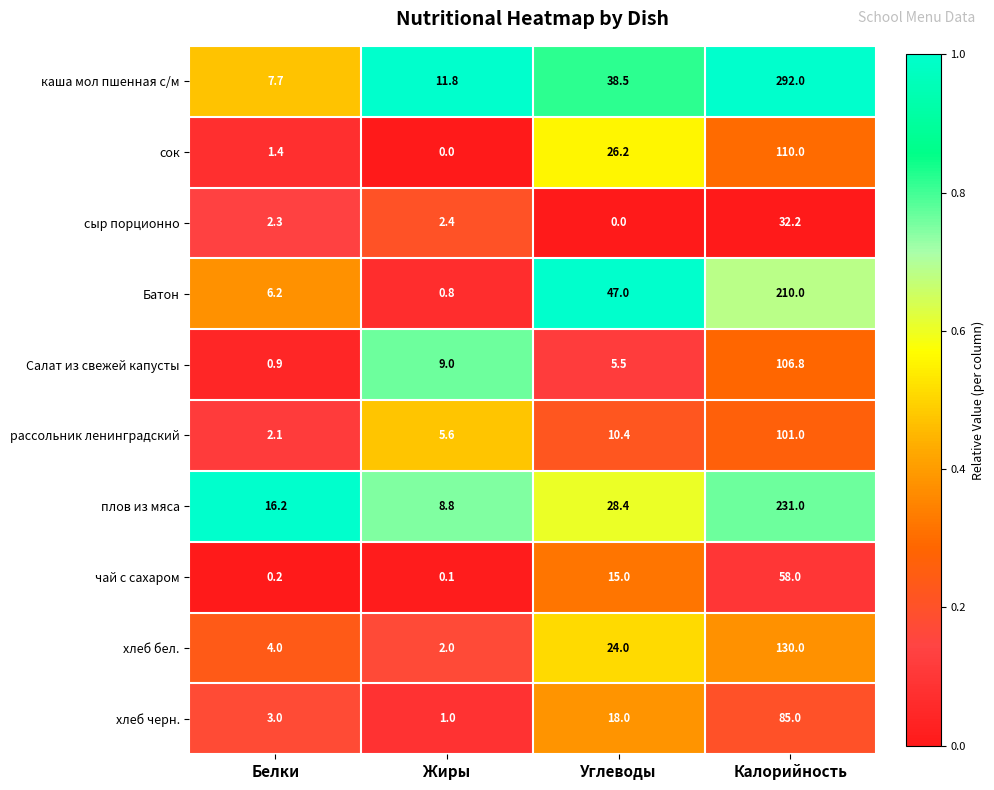

What is the difference between the сыр порционно values at Калорийность and Белки?

29.9